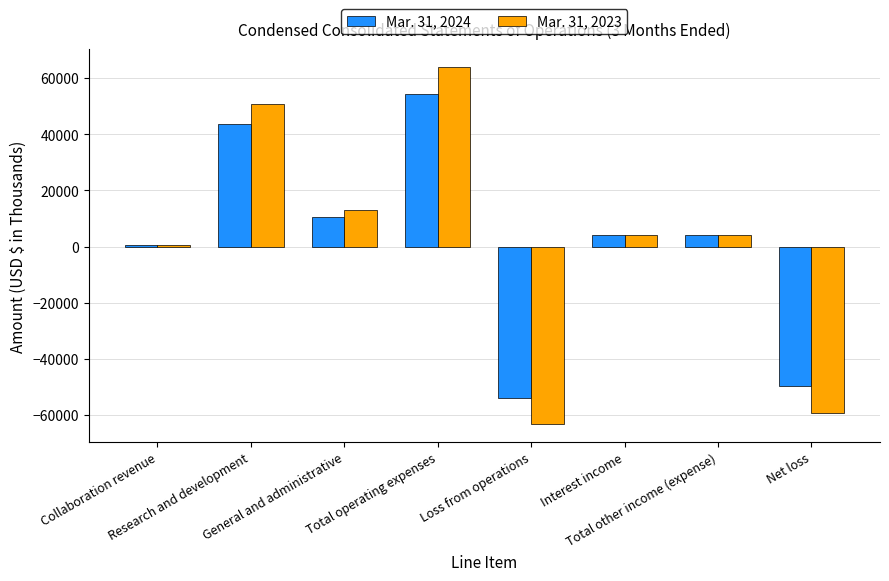

List the series in order of their peak value, highest first.

Mar. 31, 2023, Mar. 31, 2024